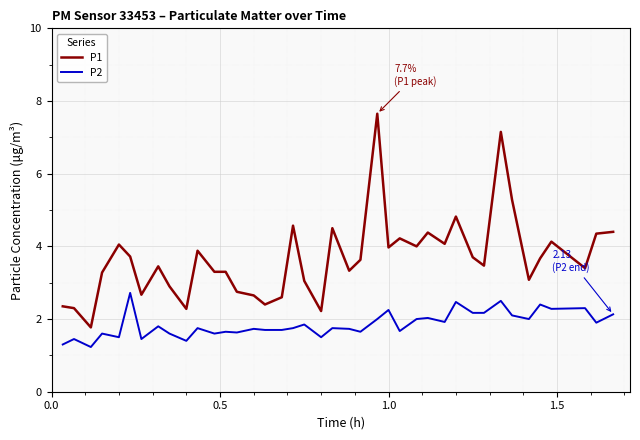

True or false: P1 and P2 cross at least once.

False